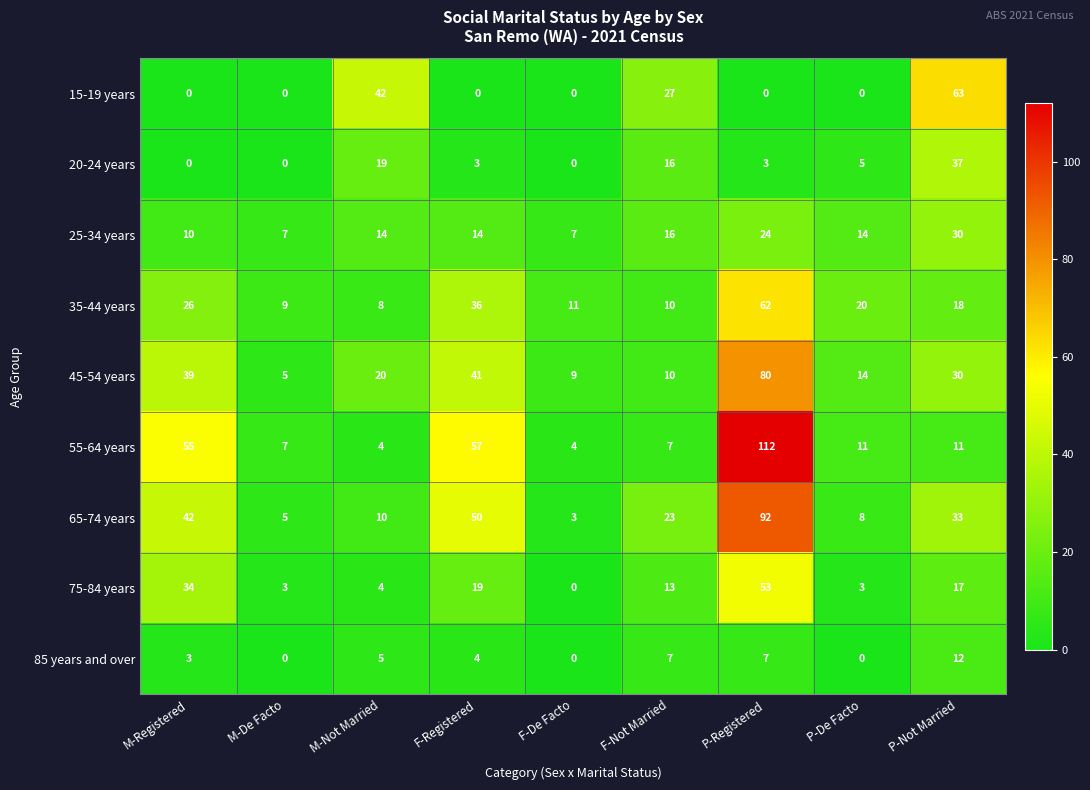

How many distinct data groups are displayed?

9